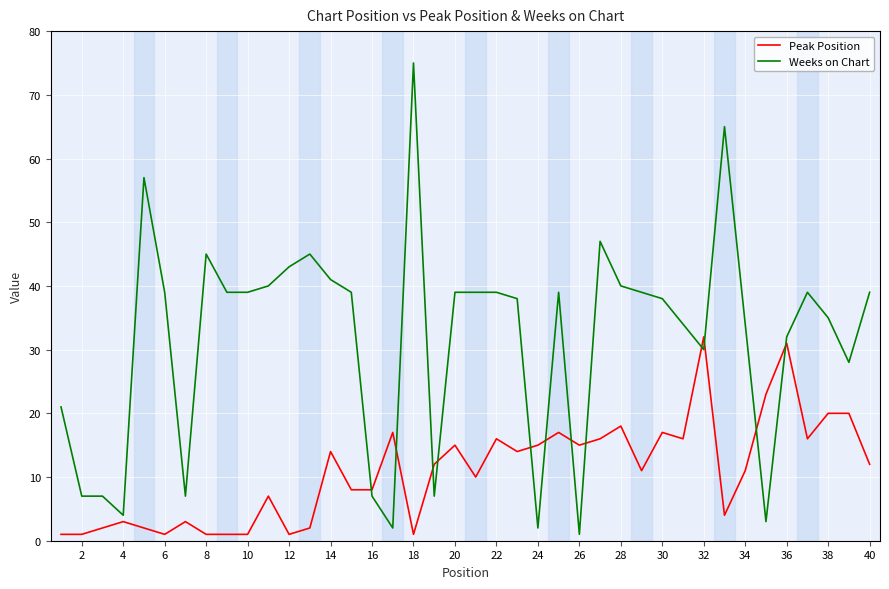

What is the difference between the maximum and minimum values in the Peak Position series?

31